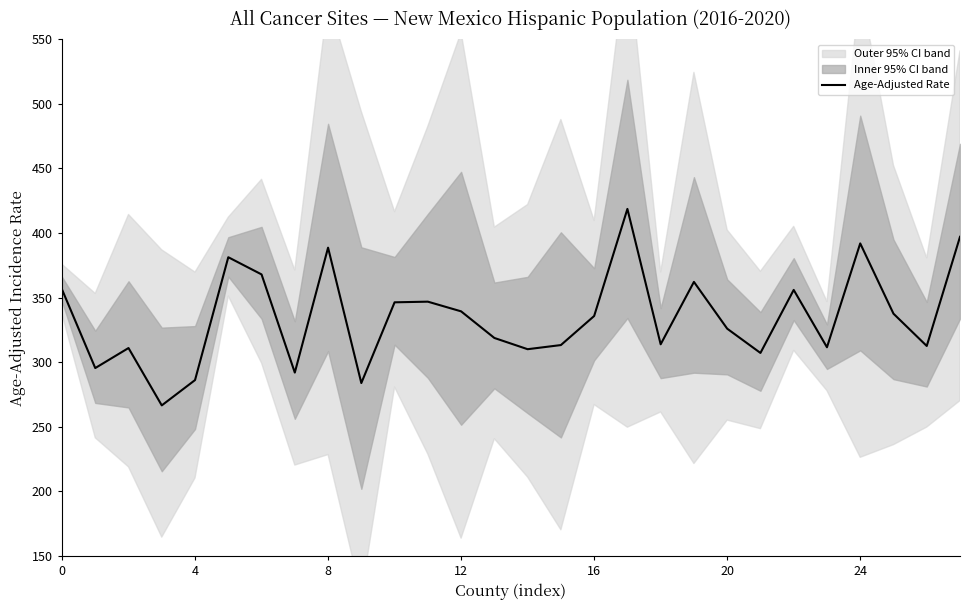

What is the lowest value of the Age-Adjusted Rate series?

266.6